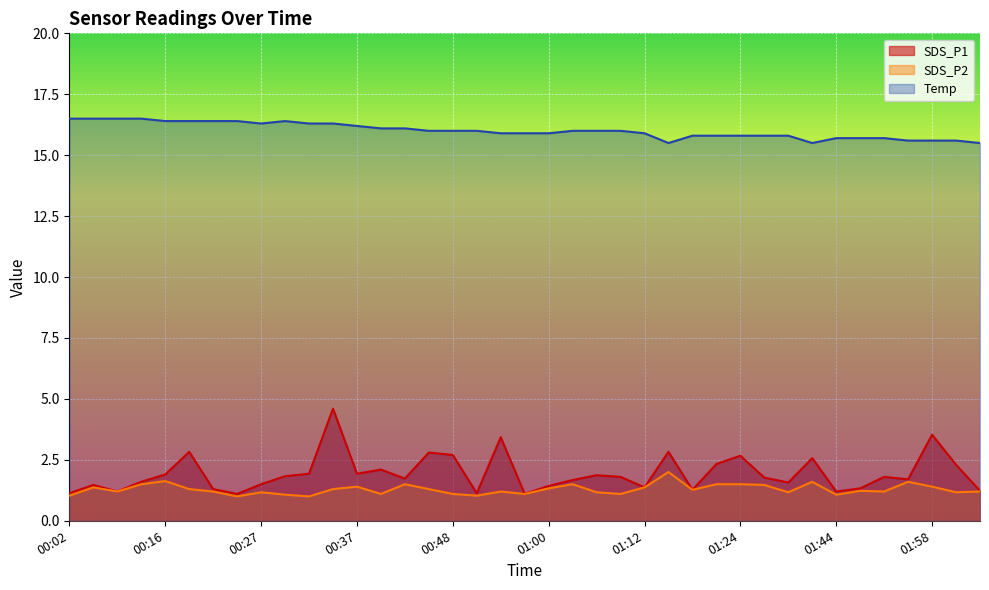

What is the difference between the Temp values at 00:37 and 00:05?

0.3